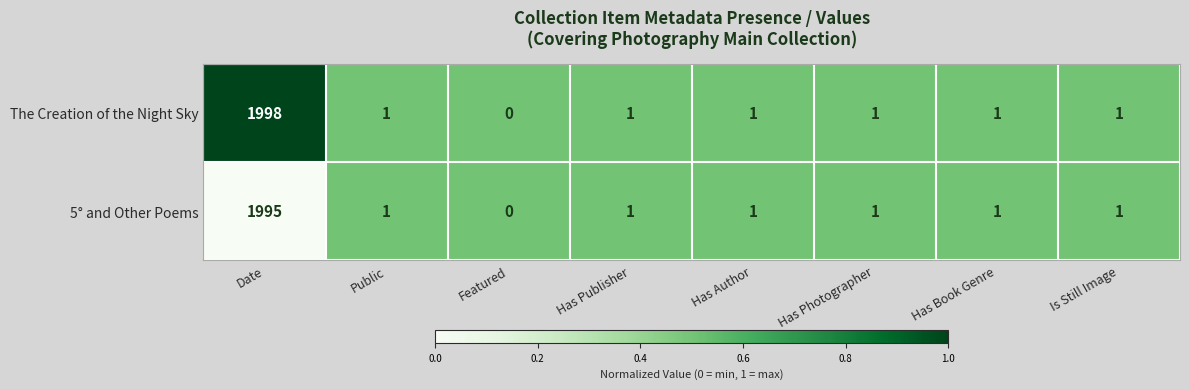

At which label does The Creation of the Night Sky first exceed 1?

Date